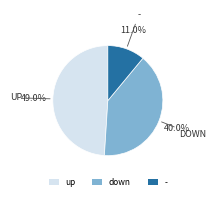

What percentage is the up slice, to the nearest percent?

49%